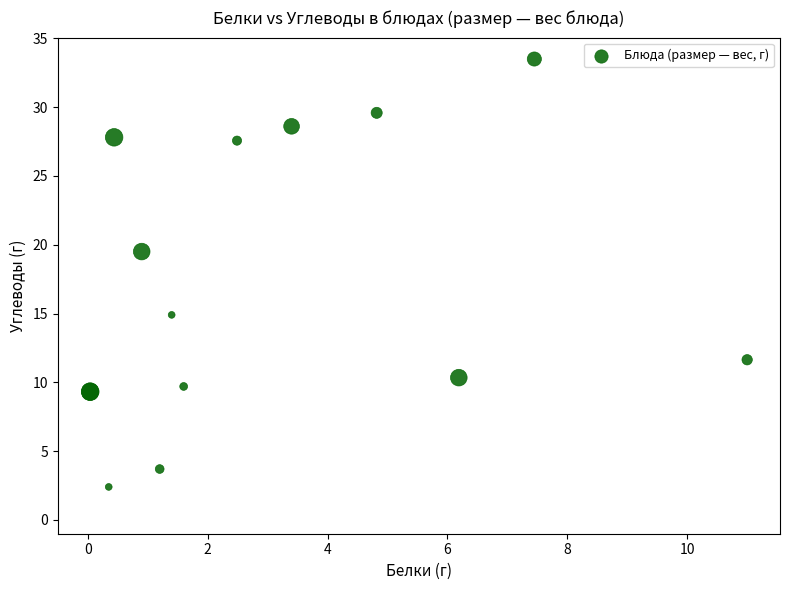

What Y value in the scatter plot is closest to 17?

14.9